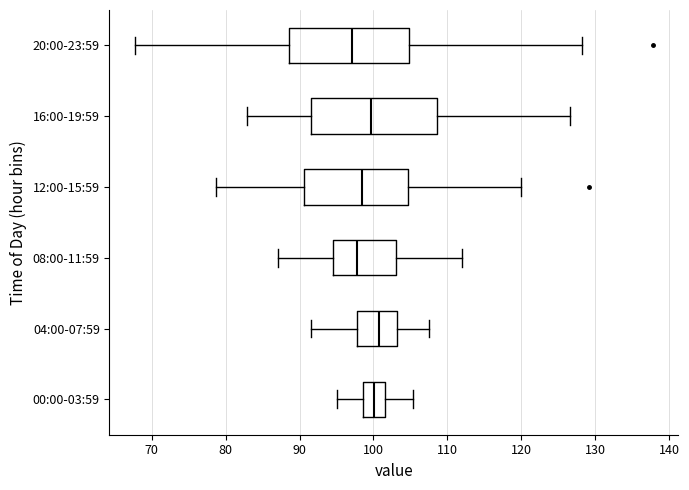

Reading bottom to top, read every box against the x-axis: the position of its median line, the range the box covers, and the ends of its whiskers. The values are not printed on the chart, so give them approximately, as read against the axis.

00:00-03:59: median 100, box 99 to 102, whiskers 95 to 105
04:00-07:59: median 101, box 98 to 103, whiskers 92 to 107
08:00-11:59: median 98, box 95 to 103, whiskers 87 to 112
12:00-15:59: median 99, box 91 to 105, whiskers 79 to 120
16:00-19:59: median 100, box 92 to 109, whiskers 83 to 127
20:00-23:59: median 97, box 89 to 105, whiskers 68 to 128